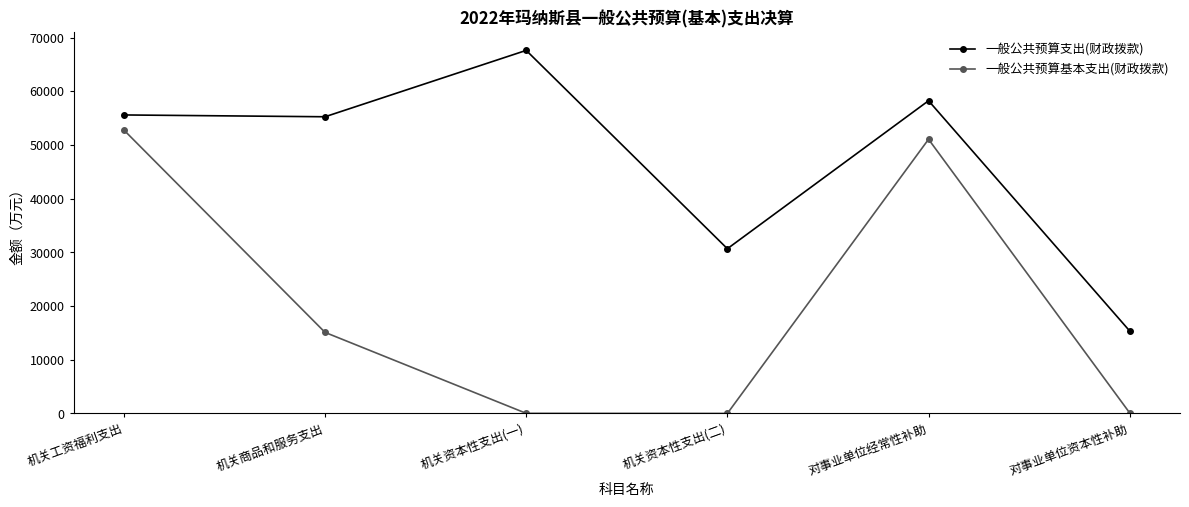

Rank the series by their average value, from lowest to highest.

一般公共预算基本支出(财政拨款), 一般公共预算支出(财政拨款)